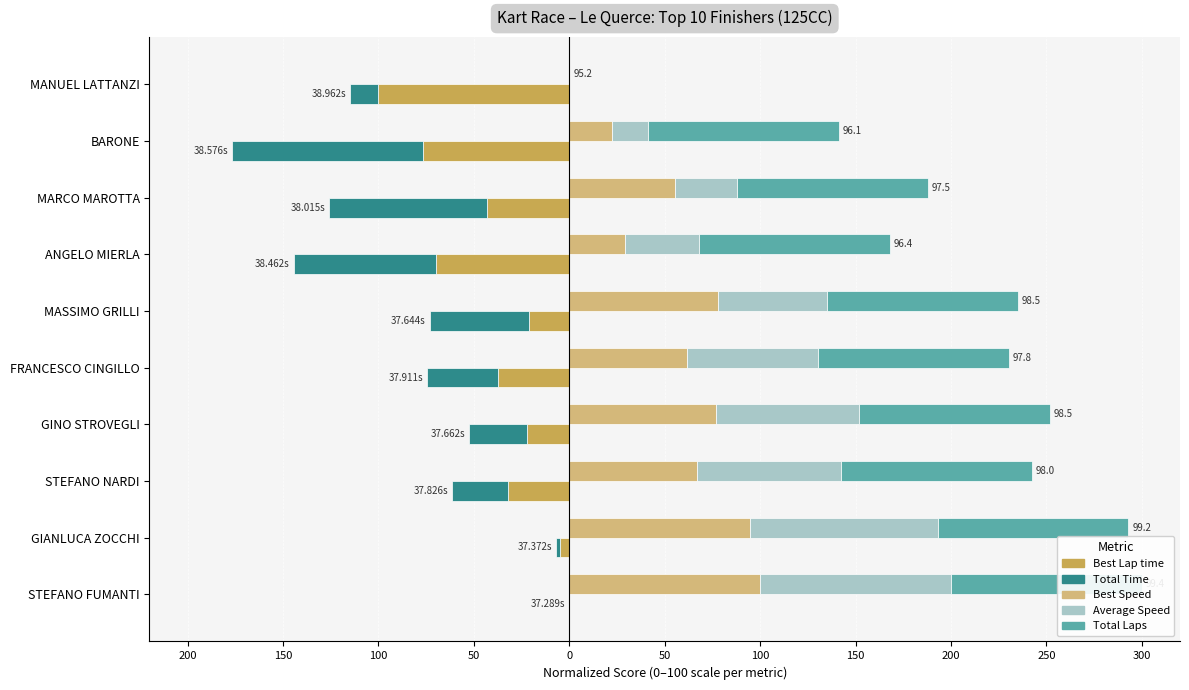

Which series changed the most between STEFANO NARDI and MANUEL LATTANZI?

Total Laps